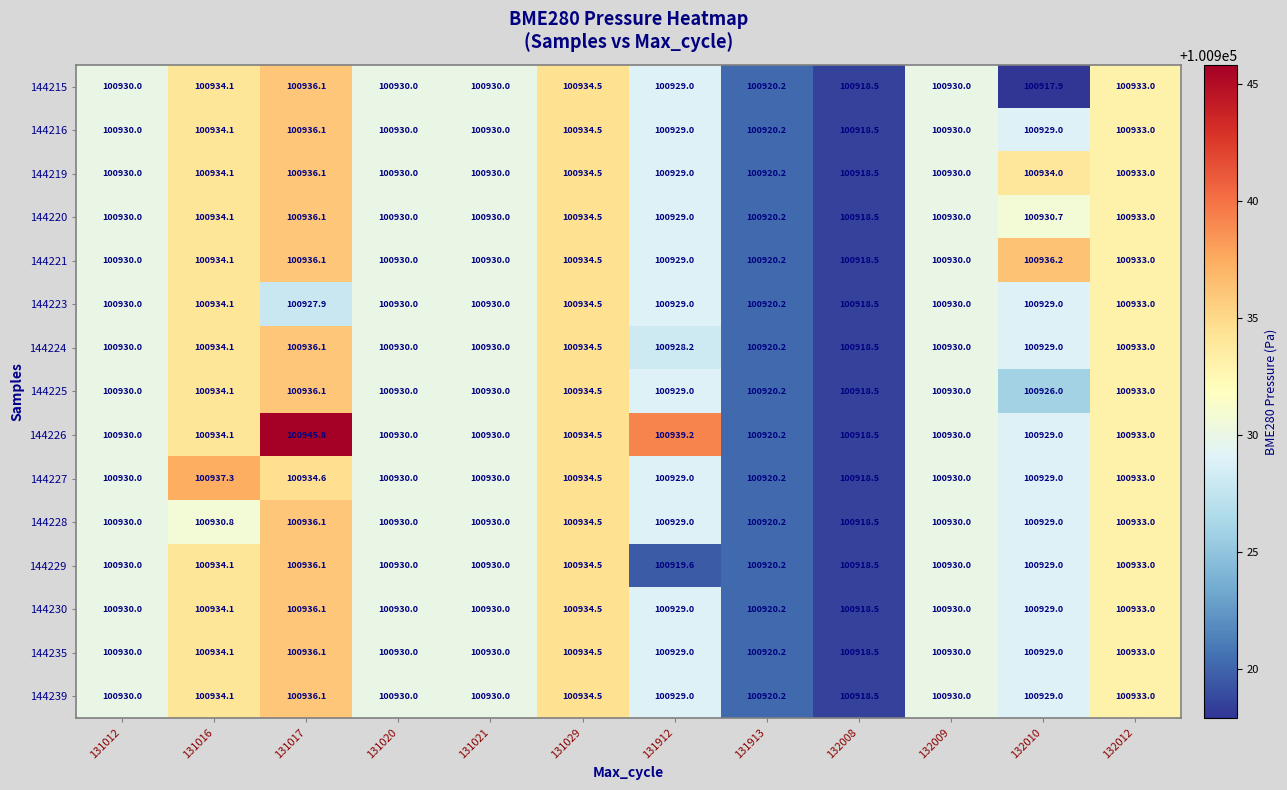

Between 131021 and 132010, which series saw the biggest shift?

144215